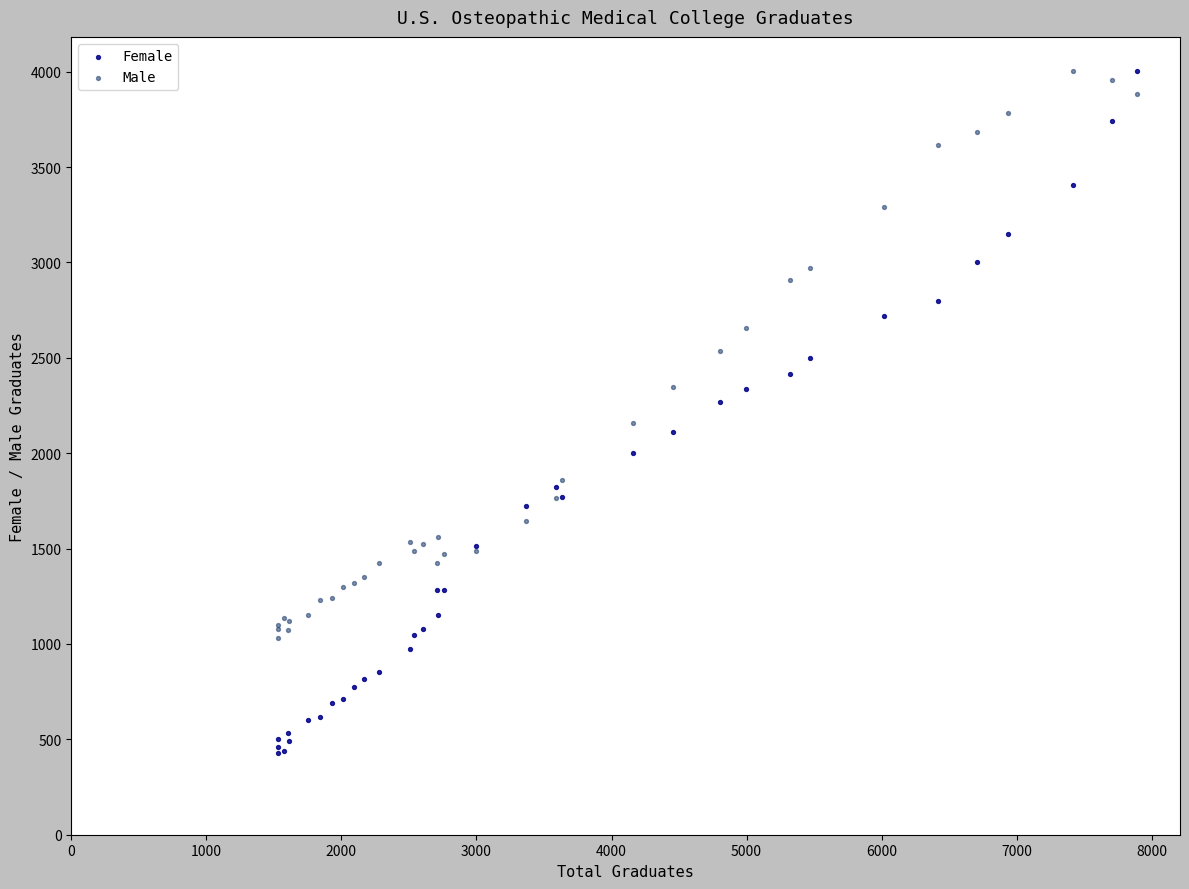

Which series reaches the minimum Y coordinate?

Female